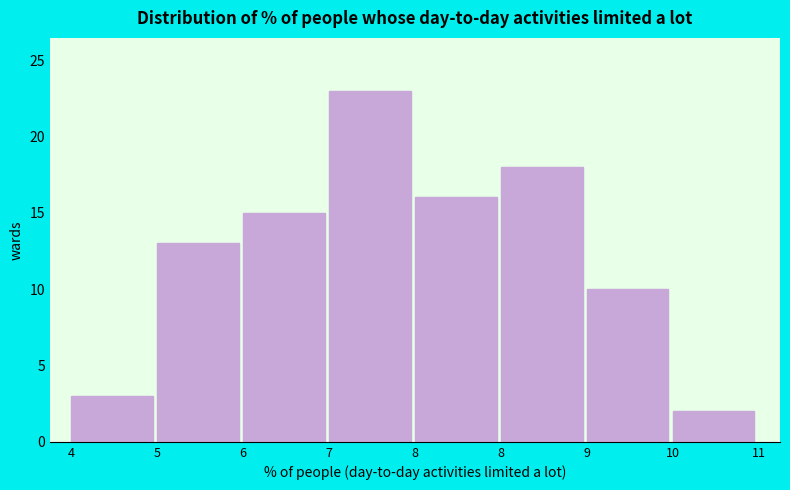

How many values are below 15?

4